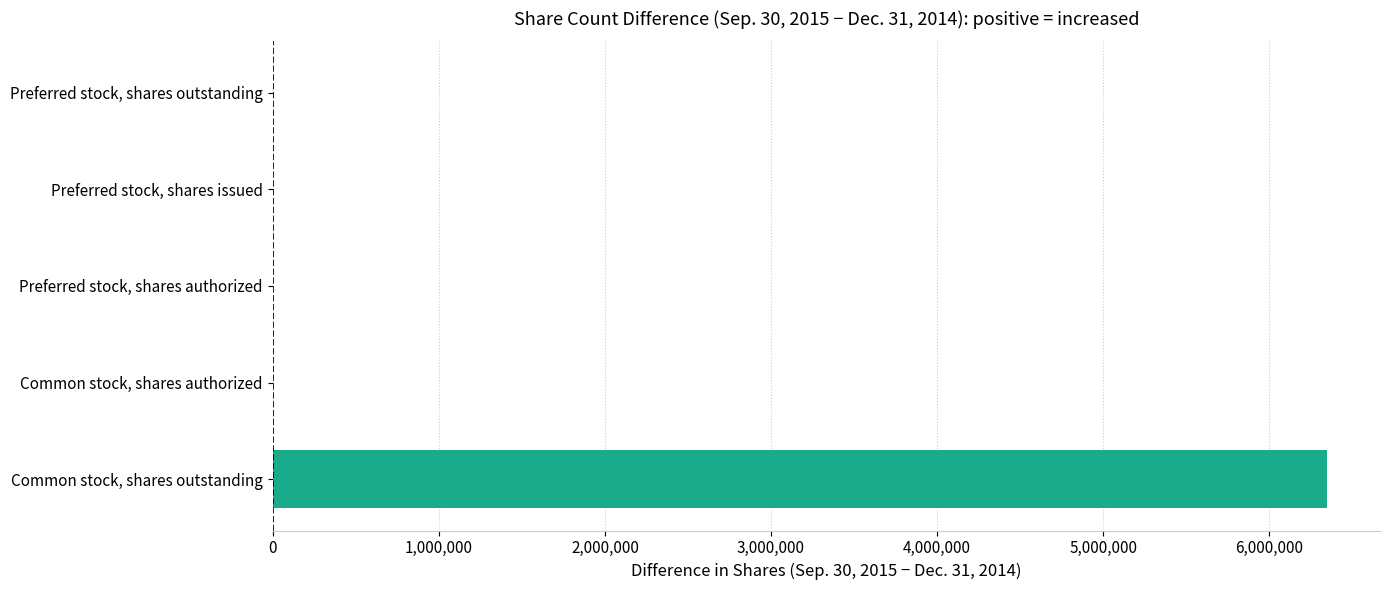

What is the greatest value displayed?

6348000